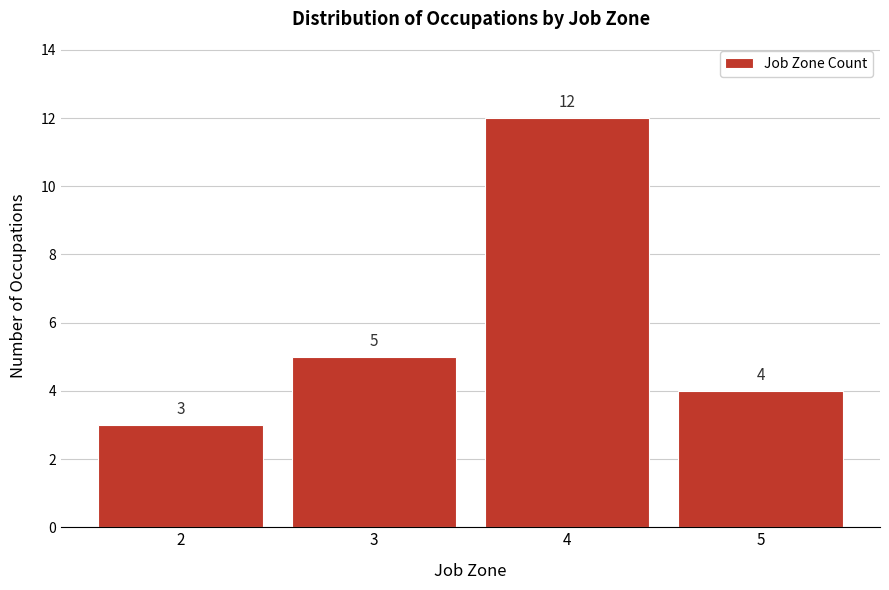

Reading left to right, extract all data points from this chart.

2=3	3=5	4=12	5=4